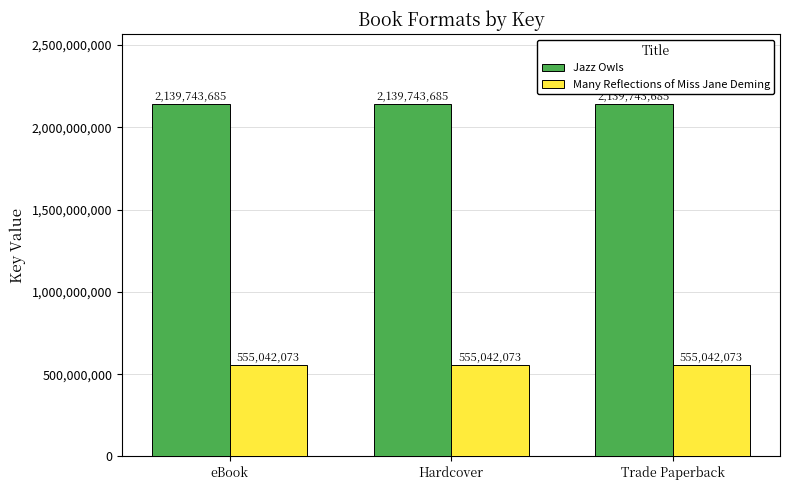

What is the difference between the highest and lowest values at Trade Paperback?

1584701612